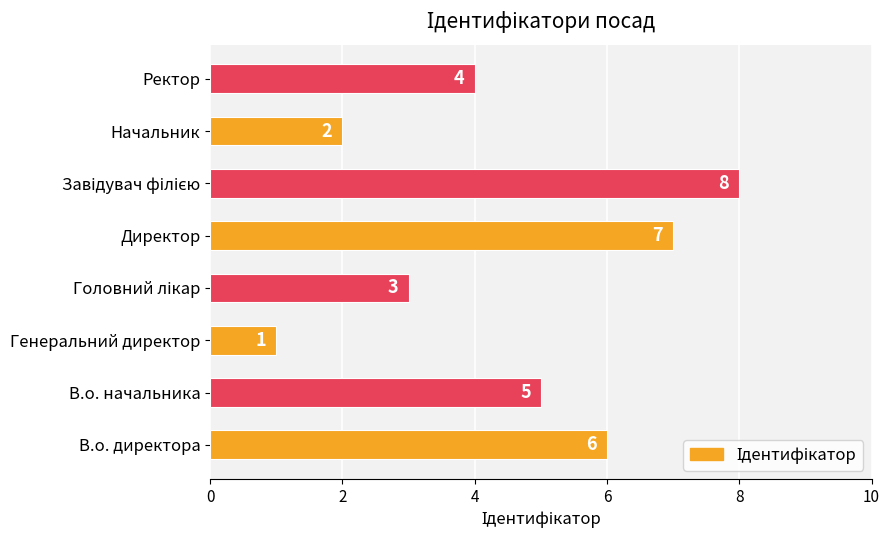

What is the greatest value displayed?

8